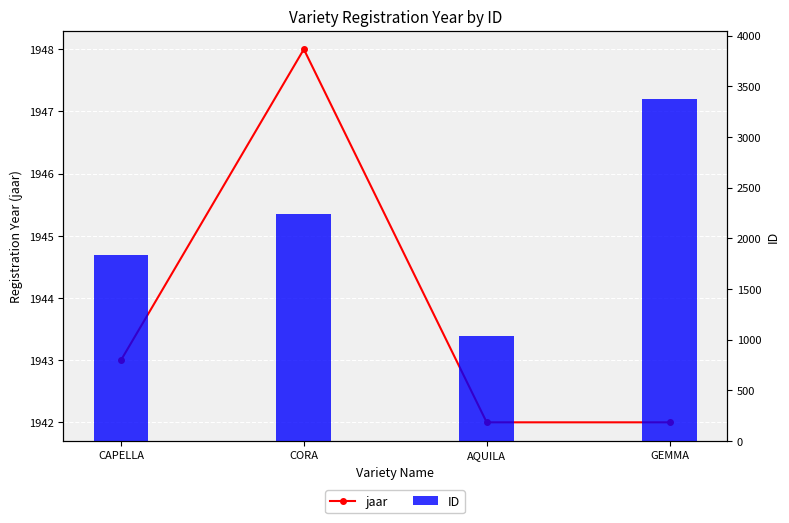

List the series in order of their peak value, lowest first.

jaar, ID